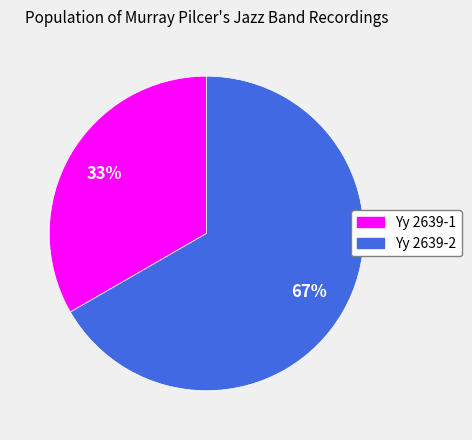

To the nearest percent, what is the average slice percentage?

50%